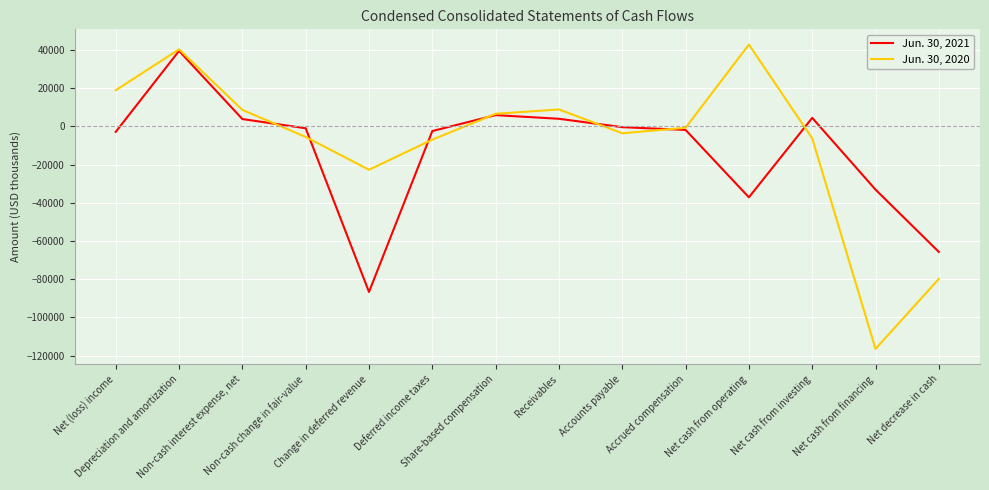

Where is Jun. 30, 2021 nearest to the value -23554?

Net cash from financing